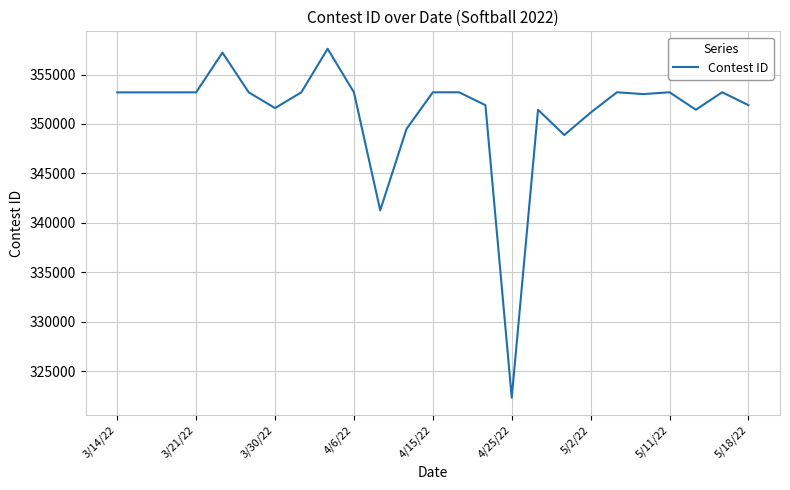

What is the smallest value displayed?

322309